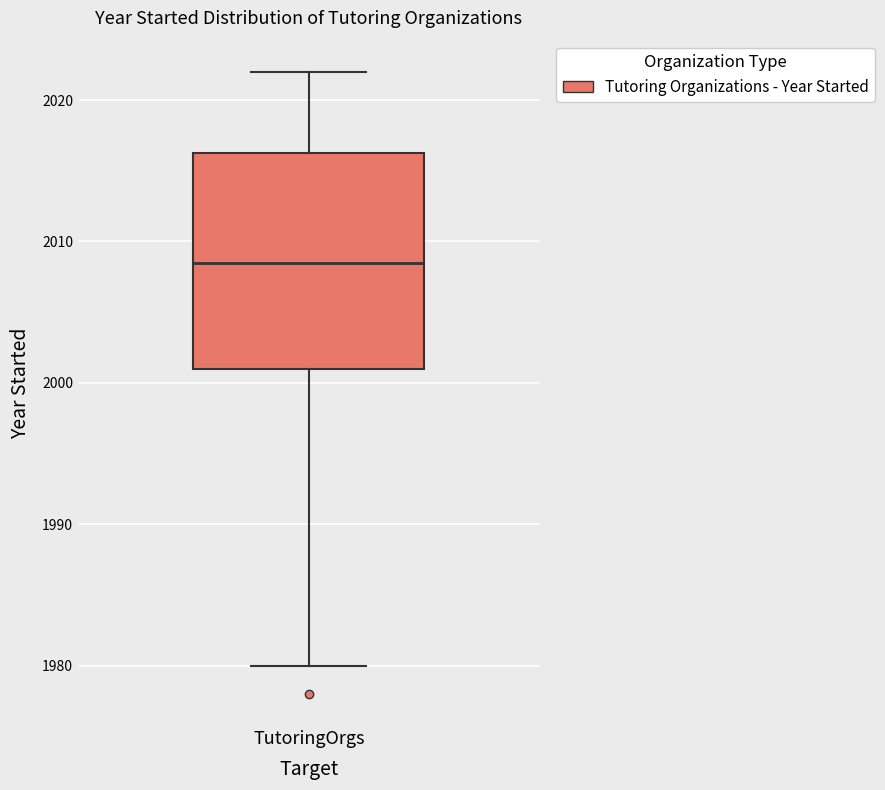

Where does the lower whisker of the box for TutoringOrgs end on the y-axis? The values are not printed on the chart, so give them approximately, as read against the axis.

1980